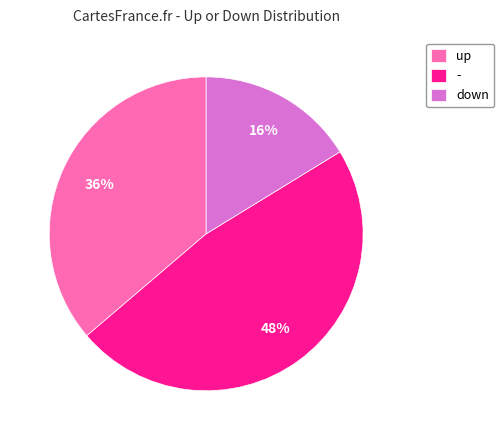

Is it true that - is 60% of the pie?

False